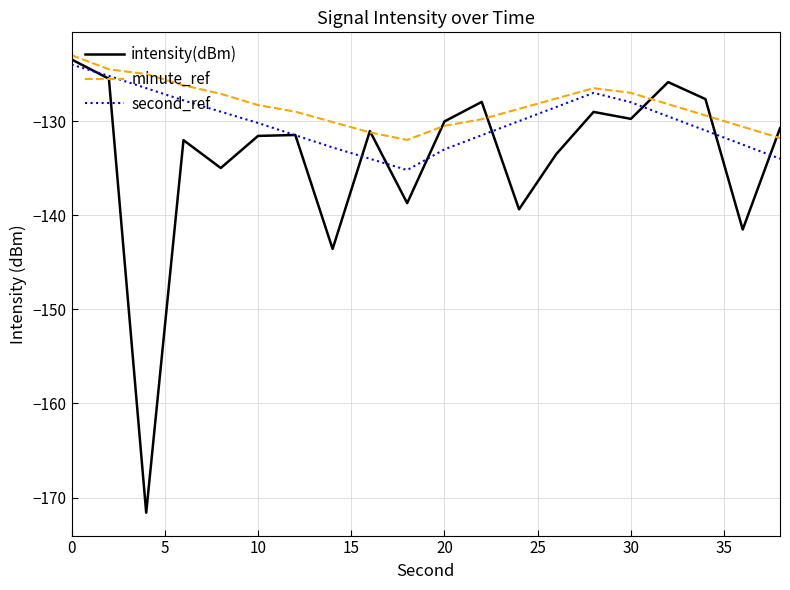

What is the minimum value shown in the chart?

-171.6